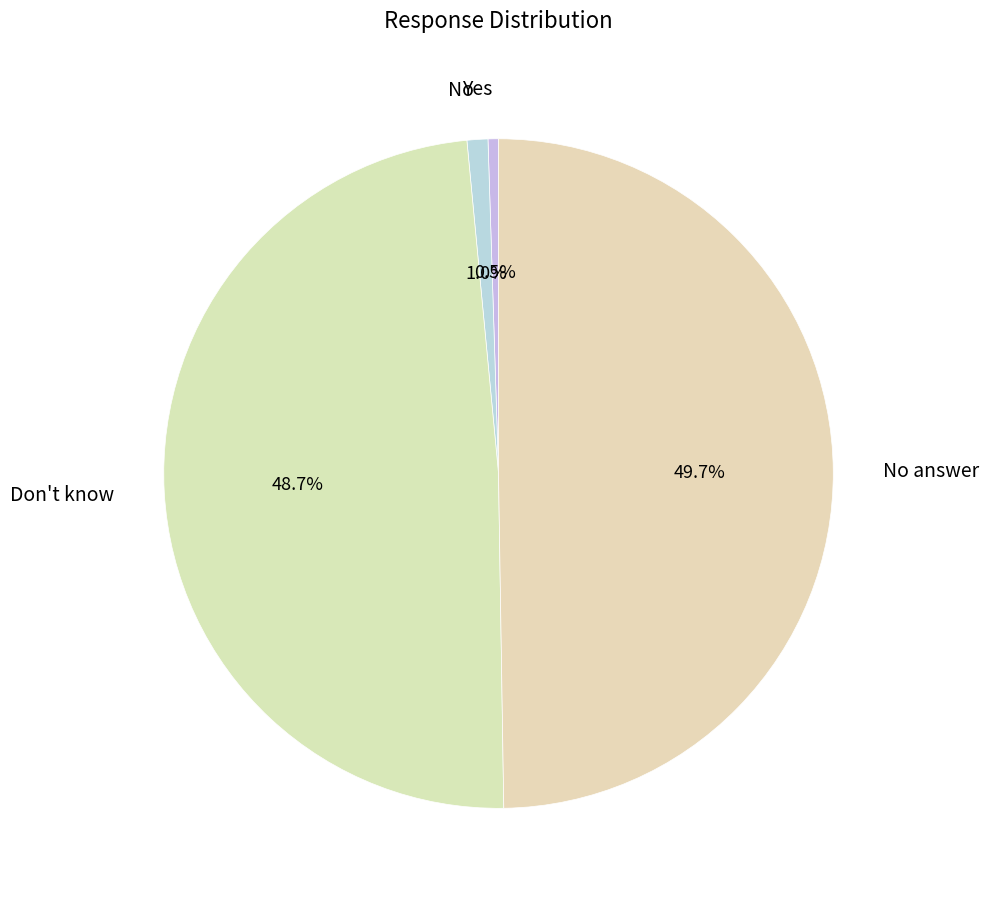

Does any single category account for the majority?

No